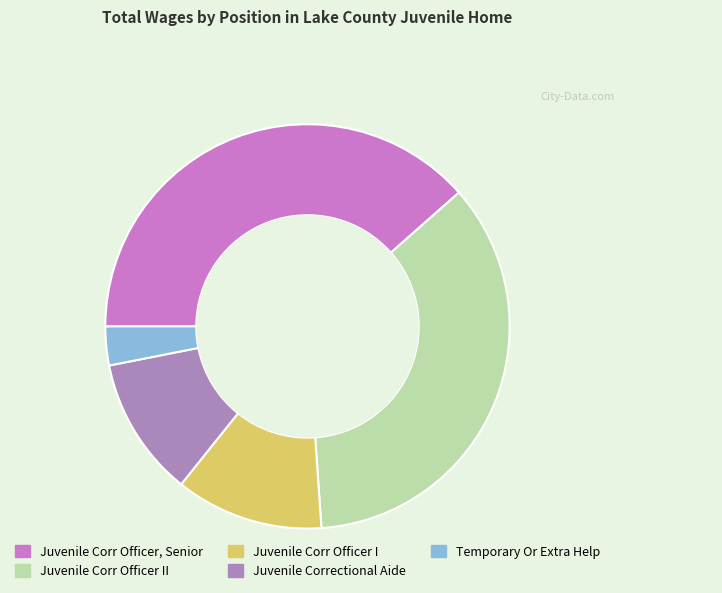

Does any single category account for the majority?

No